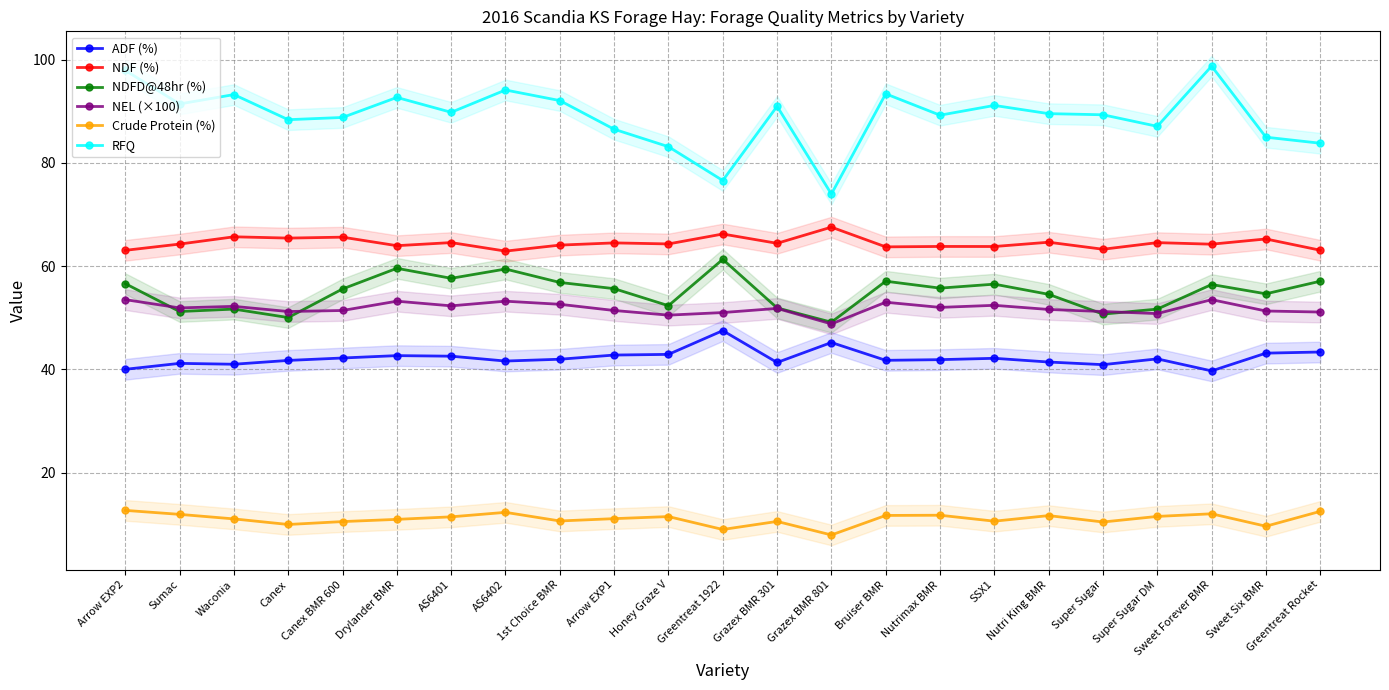

Where is ADF (%) nearest to the value 43?

Honey Graze V